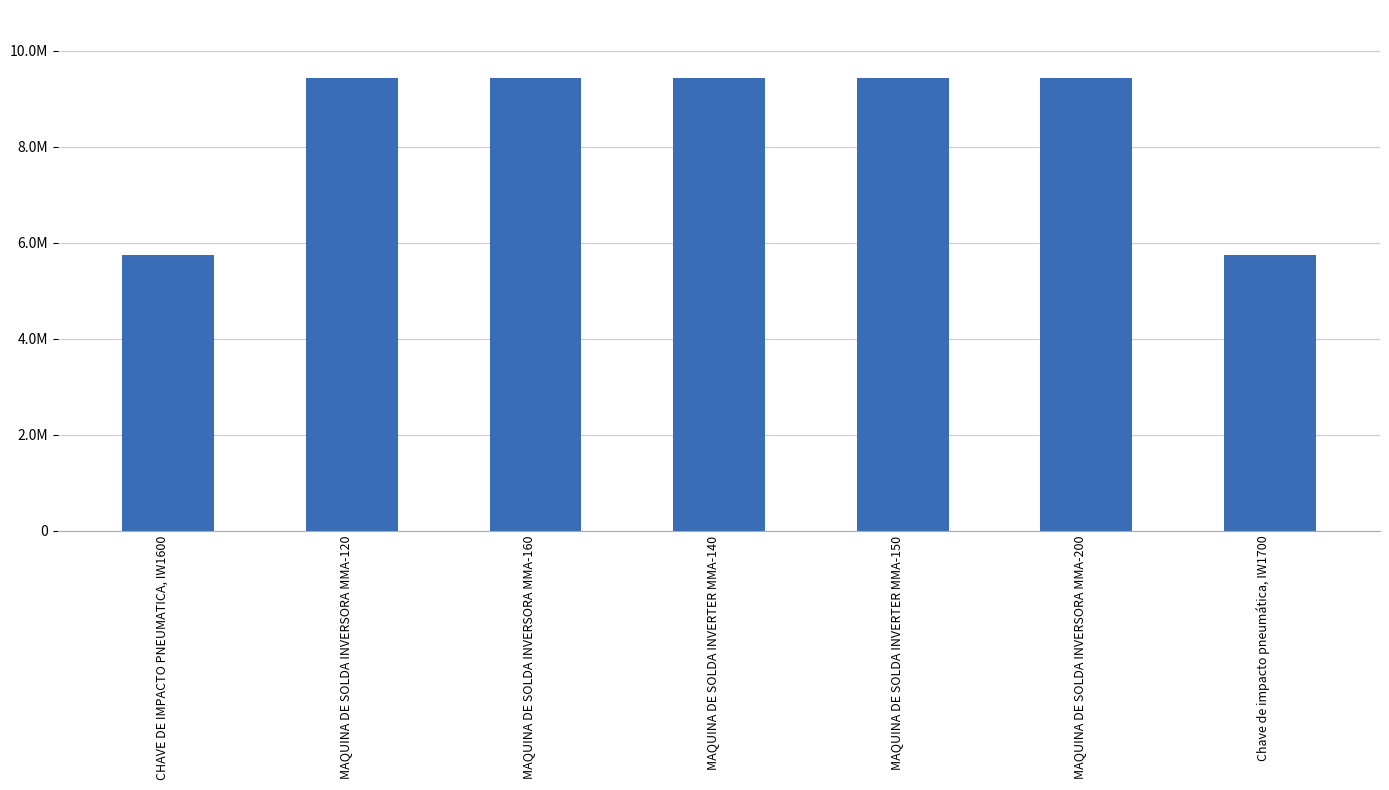

What is the maximum value shown in the chart?

9432055